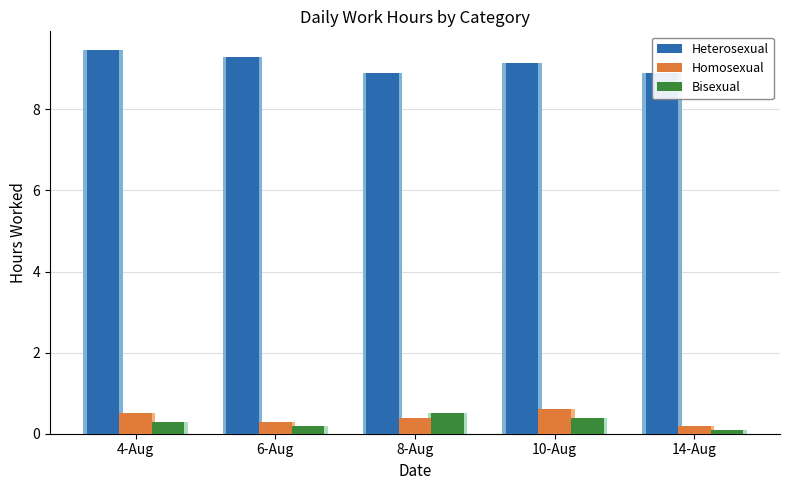

What is the maximum value shown in the chart?

9.4